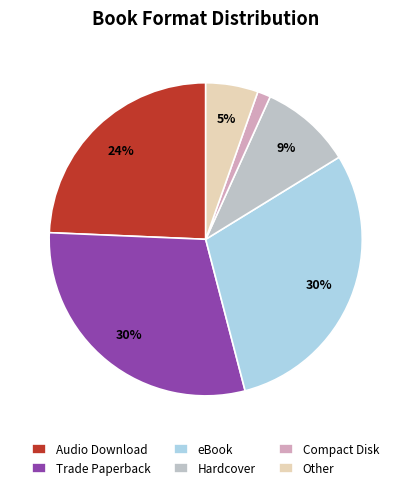

Does Compact Disk represent more than half of the total?

No